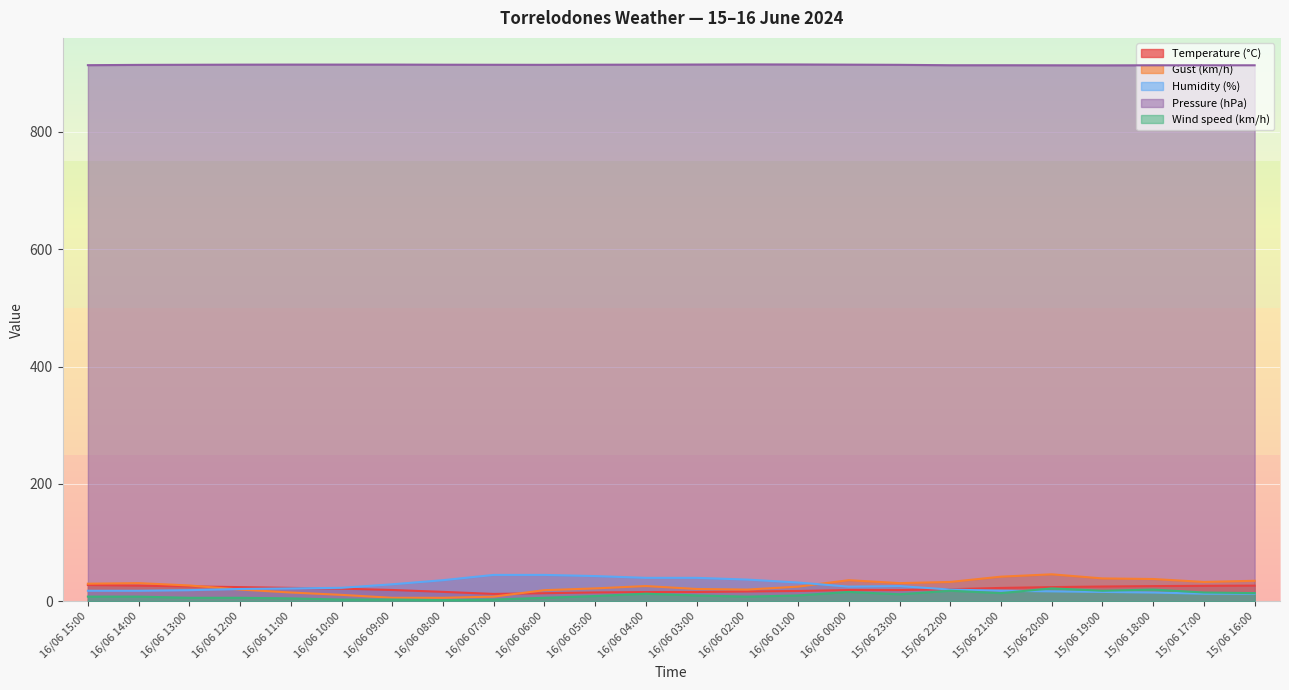

Rank the categories by Humidity (%) value from lowest to highest.

15/06 17:00, 15/06 16:00, 15/06 18:00, 15/06 19:00, 15/06 20:00, 16/06 15:00, 16/06 14:00, 15/06 21:00, 16/06 13:00, 15/06 22:00, 16/06 12:00, 16/06 11:00, 16/06 10:00, 16/06 00:00, 15/06 23:00, 16/06 09:00, 16/06 01:00, 16/06 08:00, 16/06 02:00, 16/06 04:00, 16/06 03:00, 16/06 05:00, 16/06 07:00, 16/06 06:00